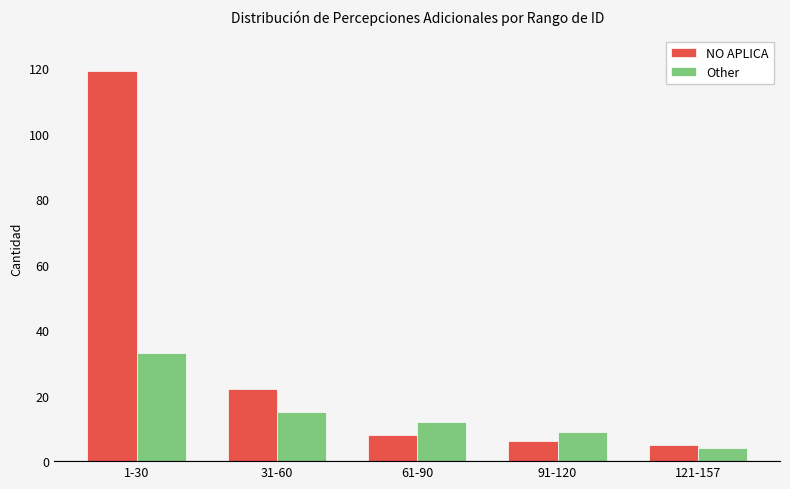

Which series has the largest range (max minus min)?

NO APLICA